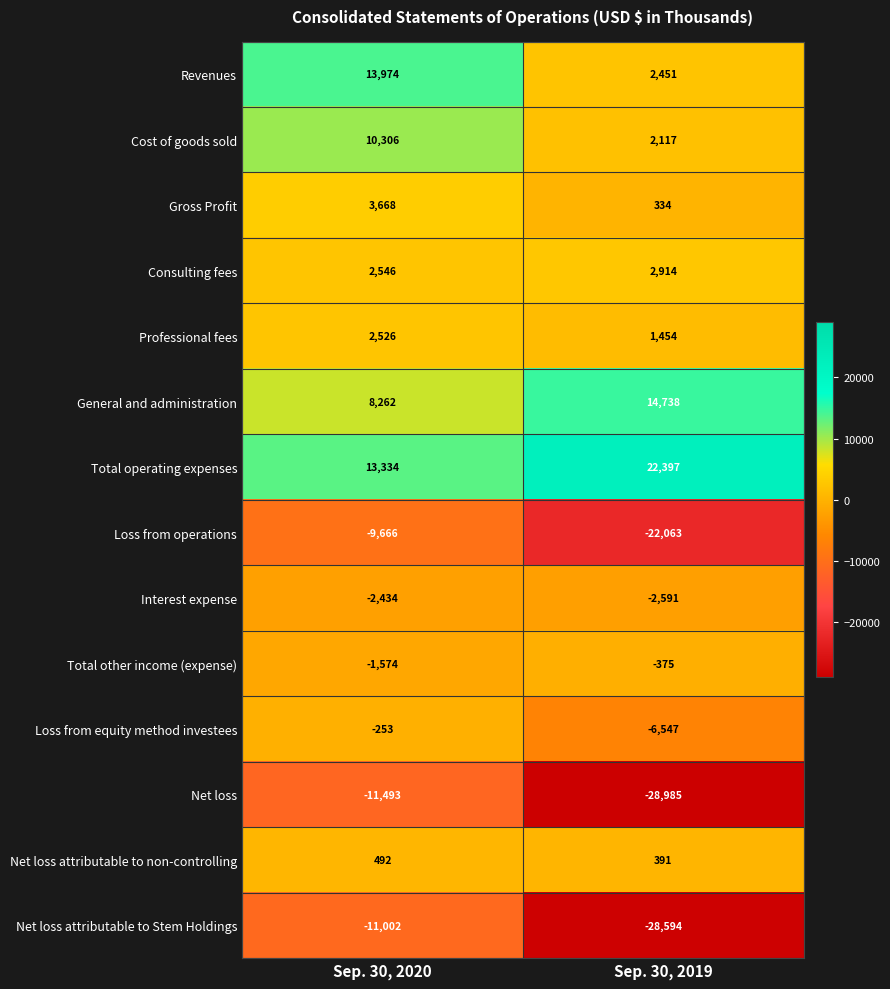

Count the number of data series in this chart.

14